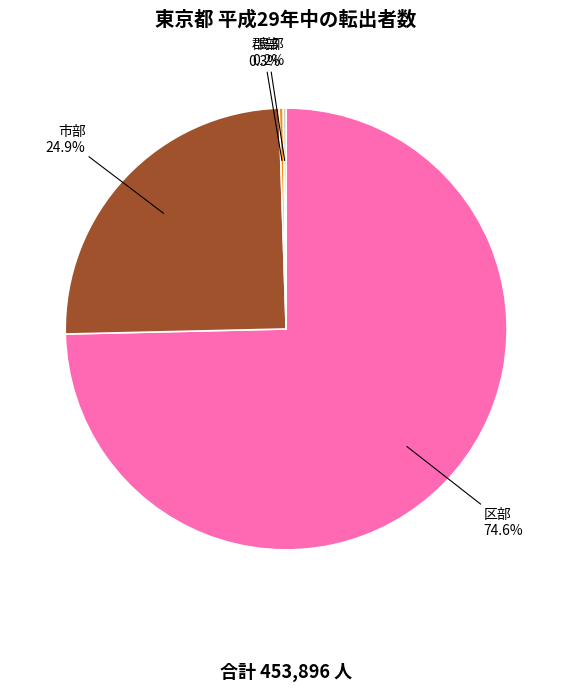

To the nearest percent, what is the difference between the largest and smallest slice percentages?

74%